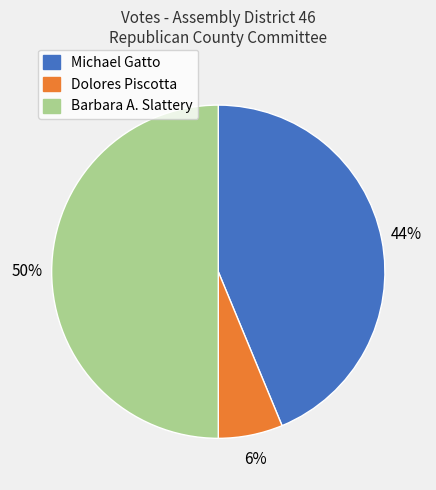

To the nearest percent, what is the difference between the largest and smallest slice percentages?

44%